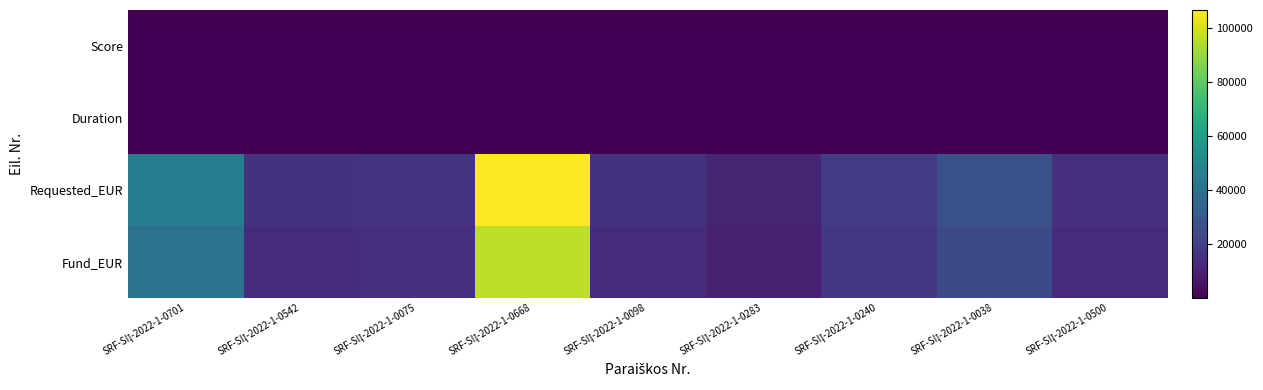

List the series in order of their peak value, highest first.

Requested_EUR, Fund_EUR, Score, Duration